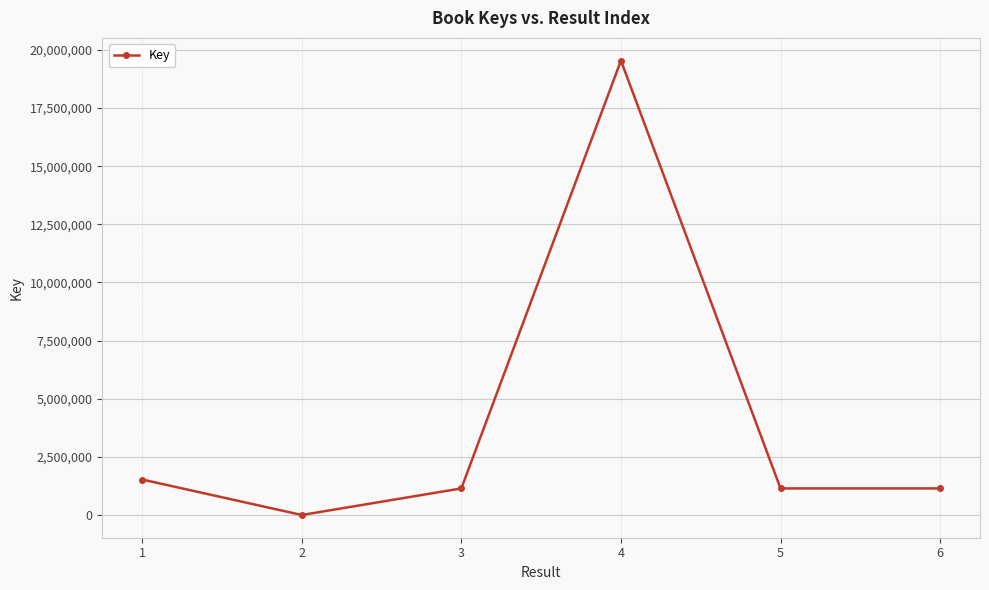

Is this an area chart (filled region under the line)?

No